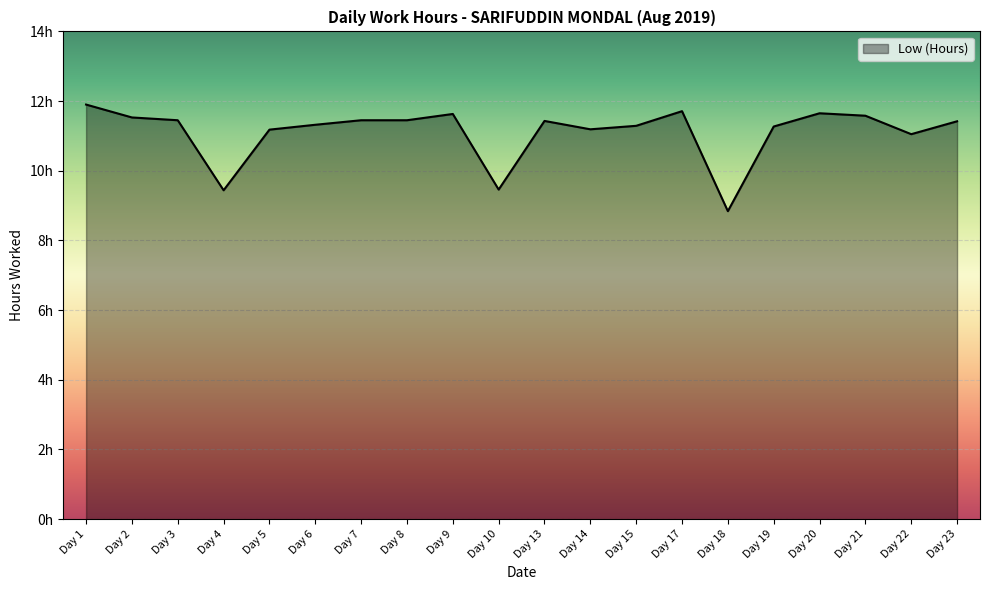

Is this an area chart (filled region under the line)?

Yes